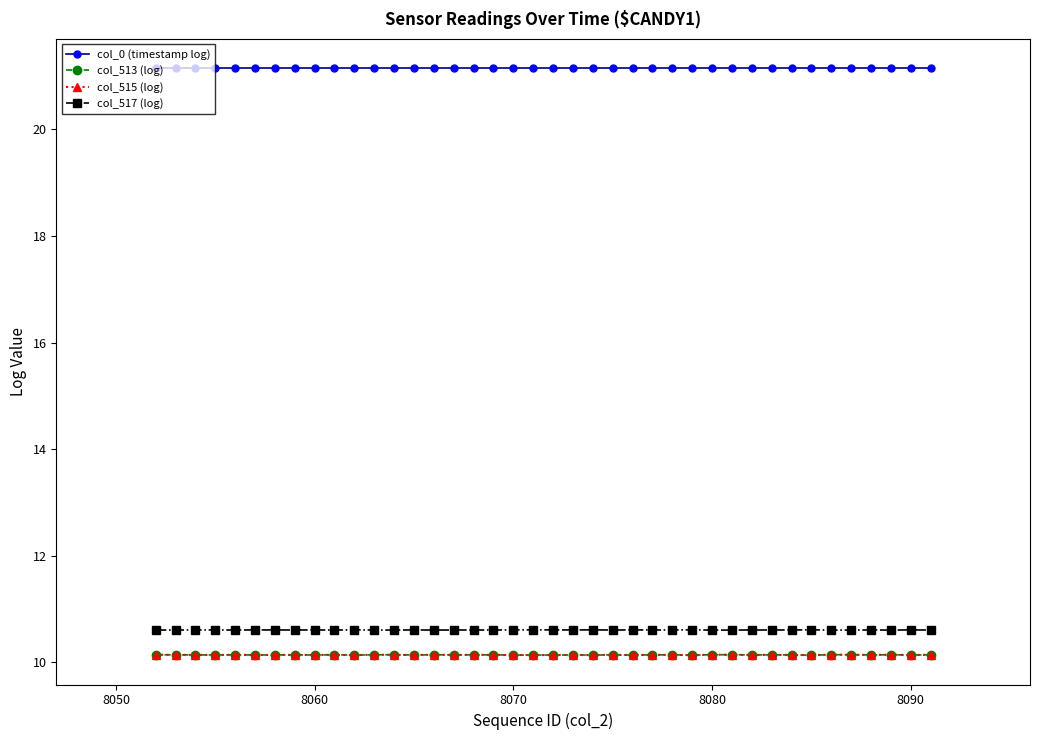

Does the chart have visible grid lines?

No